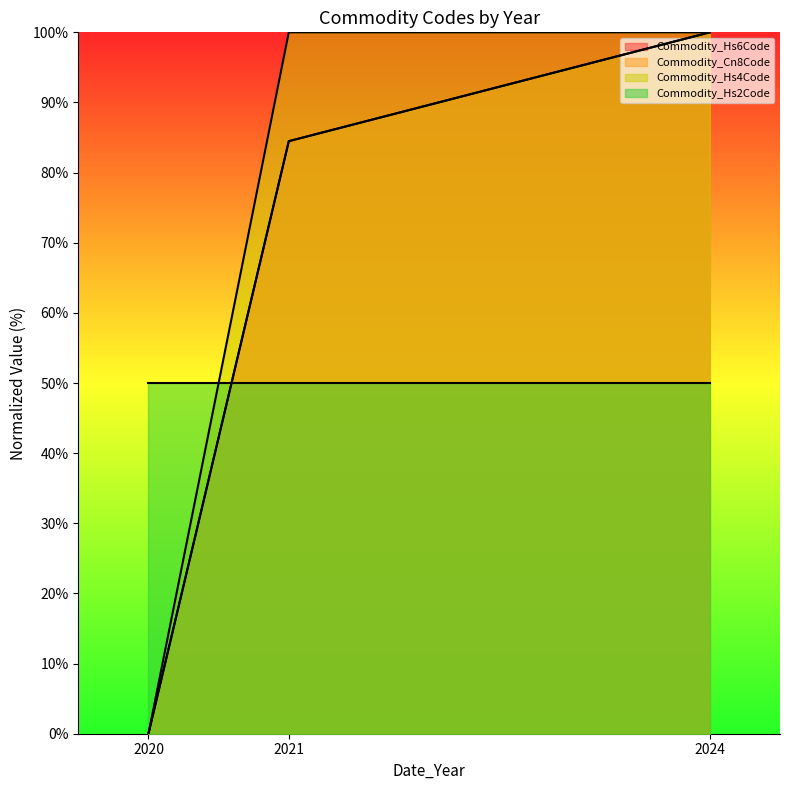

True or false: Commodity_Hs4Code has a value of 100.0 at 2024.

True